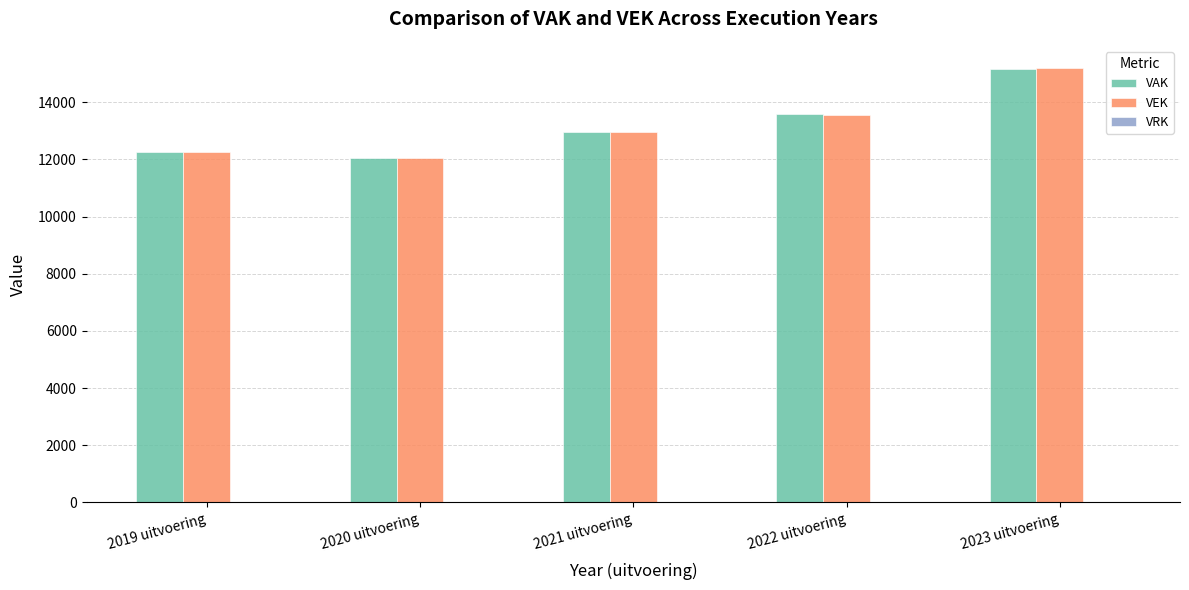

What is the value of the VAK bar at the 3rd from the left?

12943